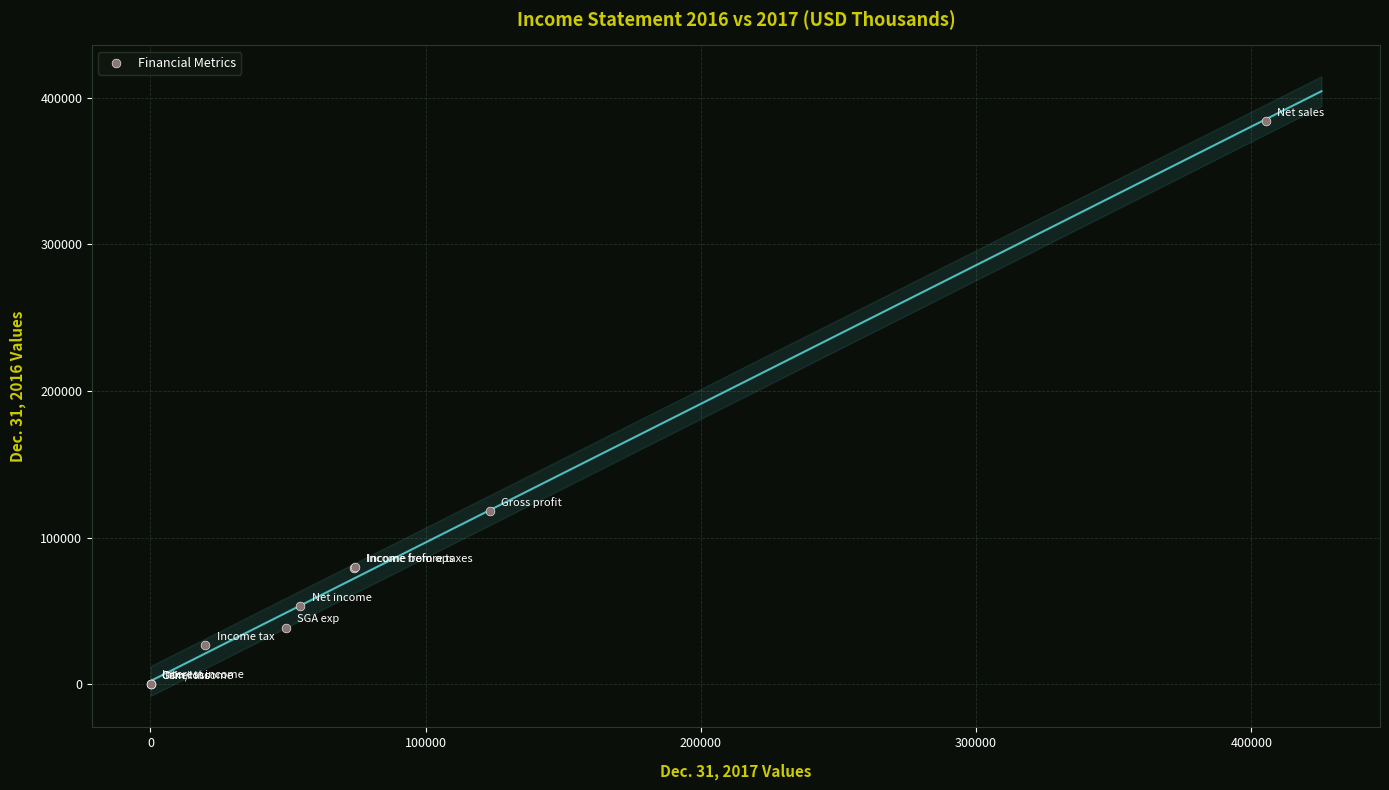

What Y value in the scatter plot is closest to 191978?

118080